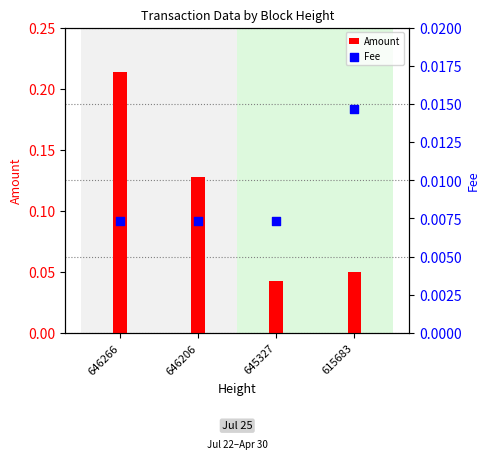

What is the total value across all series at 615683?

0.1